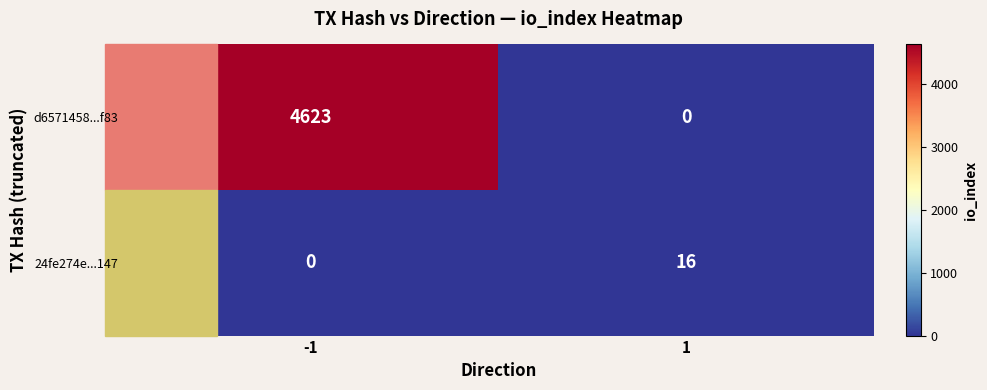

Which series has the widest spread of values?

d6571458...f83